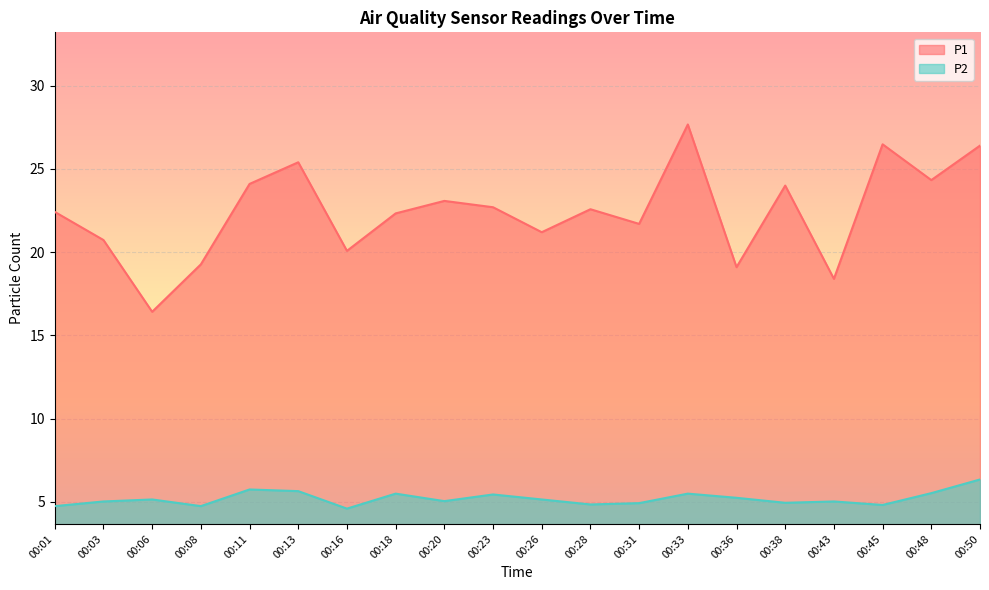

Rank the series by their maximum value, from lowest to highest.

P2, P1